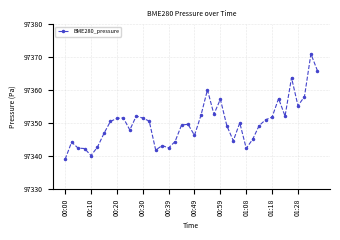

How many data points does each series have?

40